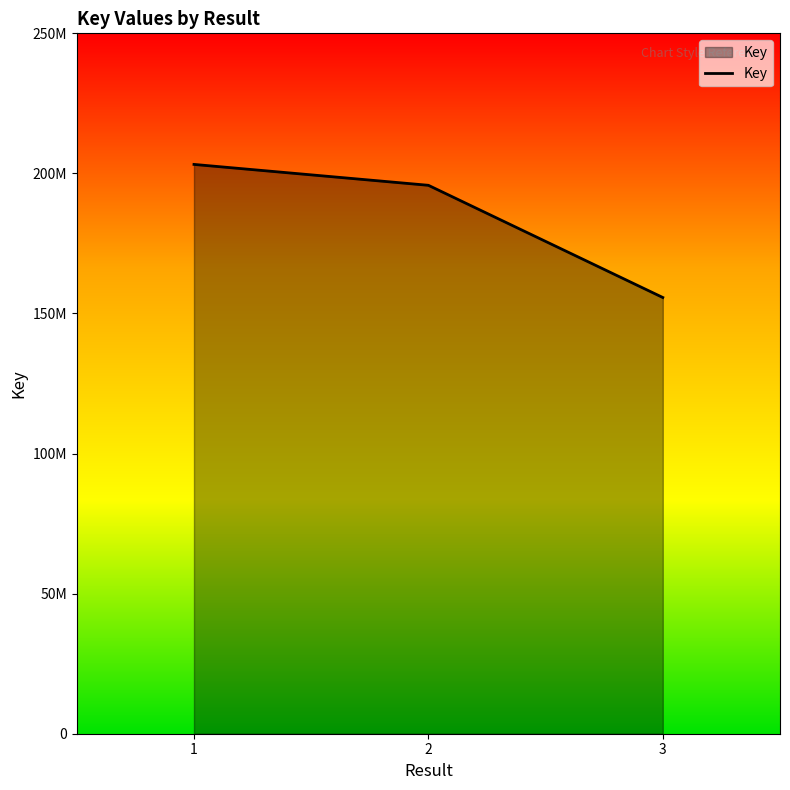

Which has a higher value, 2 or 3?

2